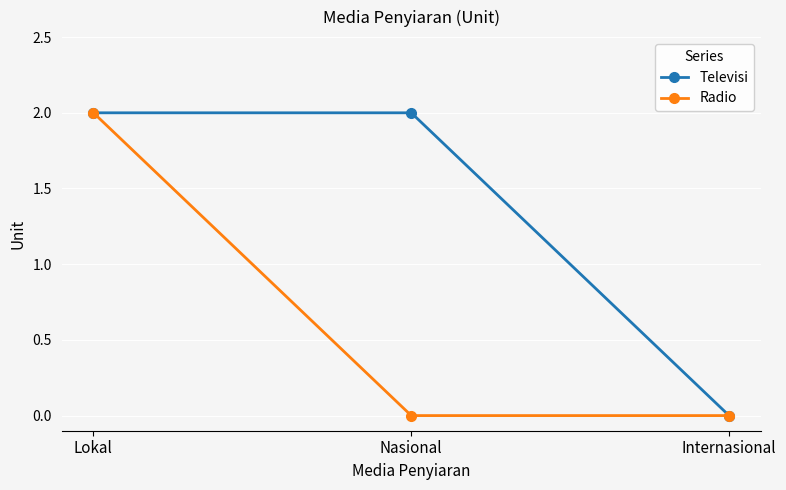

List the series in order of their overall mean, highest first.

Televisi, Radio